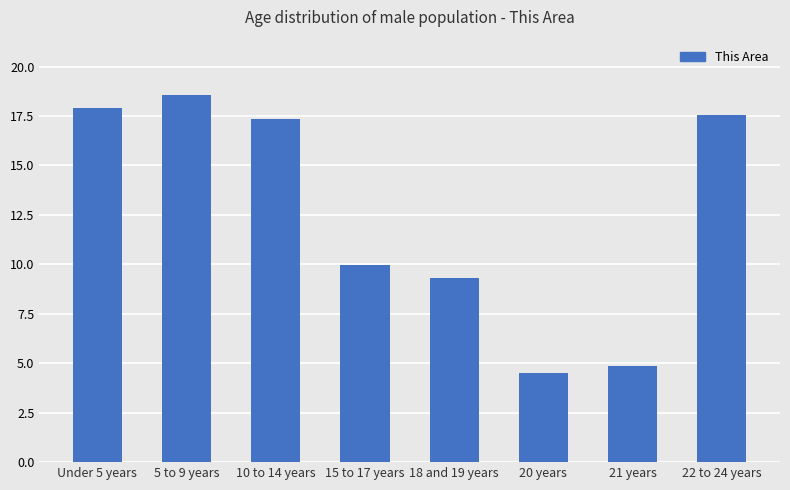

What is the maximum value shown in the chart?

18.6